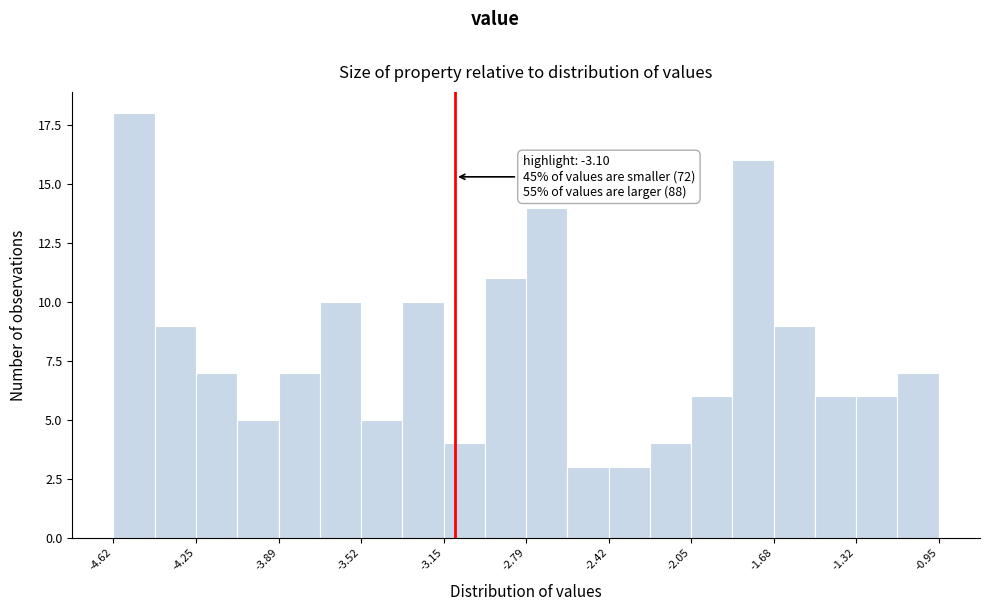

Around what value on the x-axis is the tallest bar? Give the approximate position of its centre, as read against the axis.

-4.55